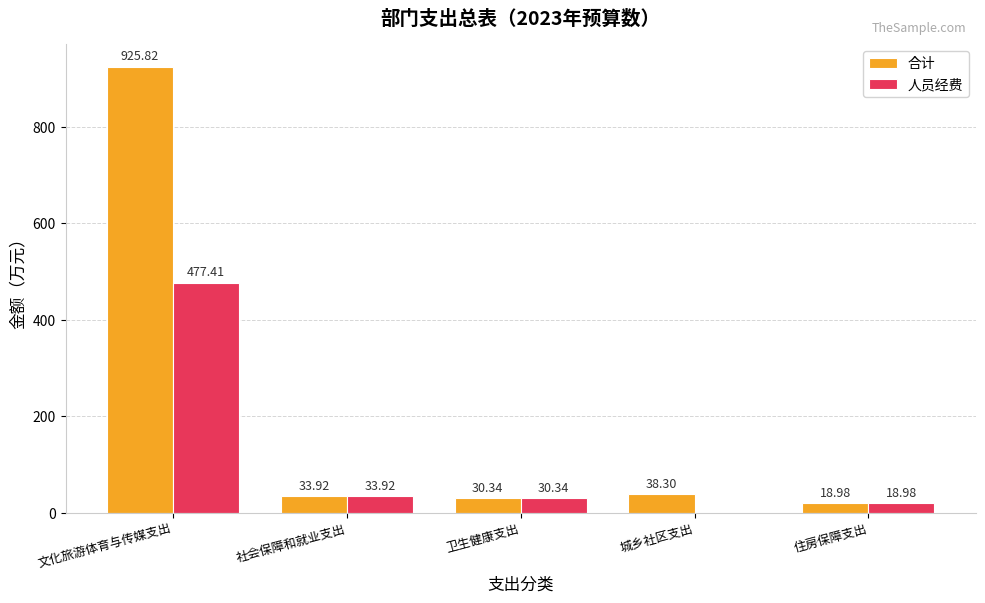

Which category has the highest value in the 合计 series?

文化旅游体育与传媒支出